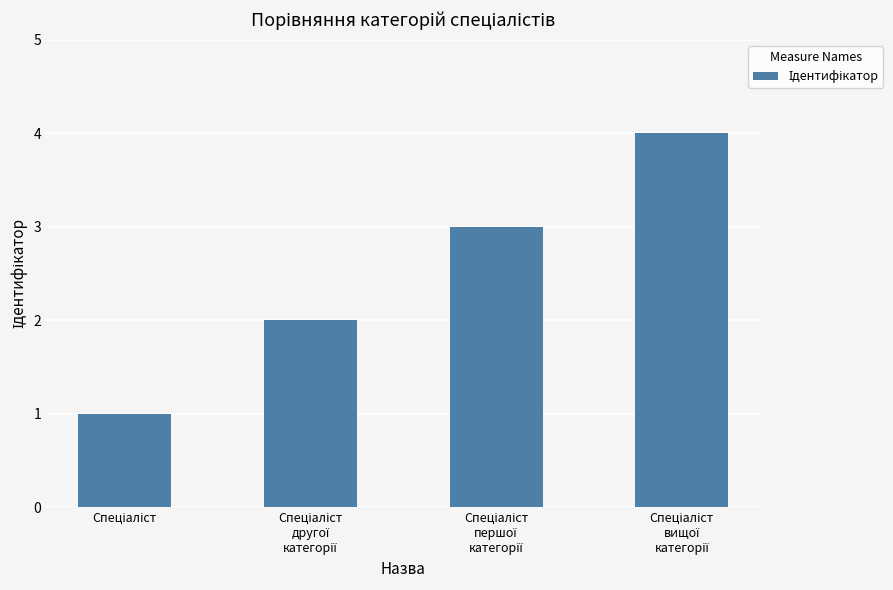

What is the greatest value displayed?

4